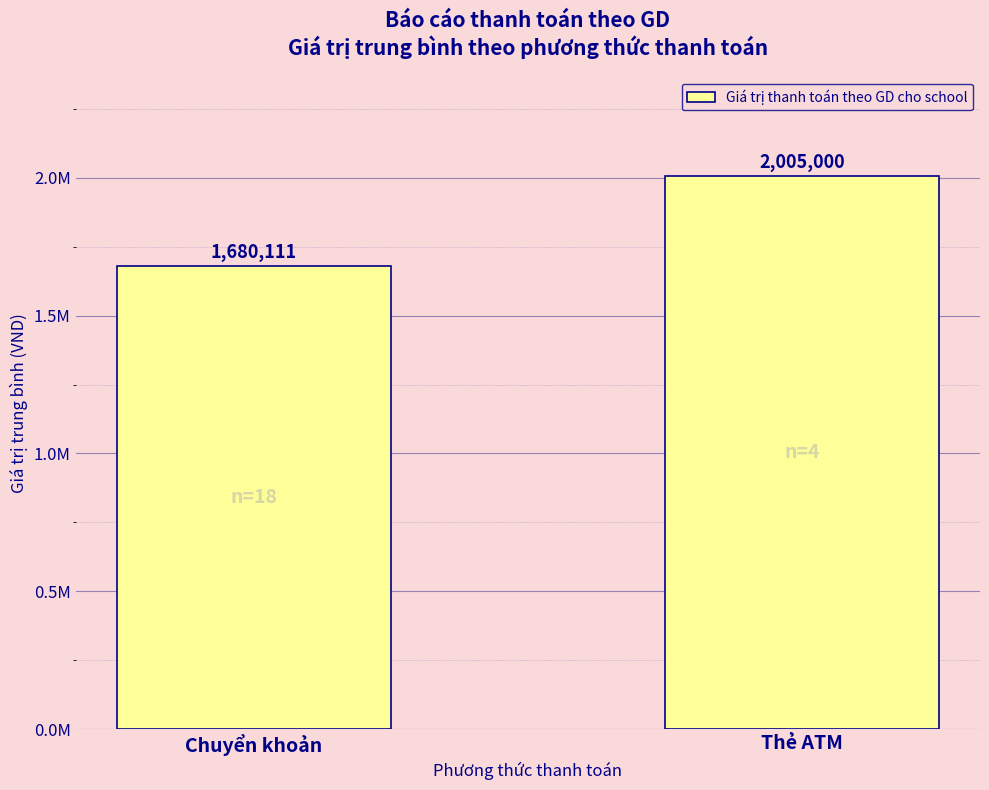

Reading left to right, what are all the values shown in this chart?

Chuyển khoản=1680111.1	Thẻ ATM=2005000.0